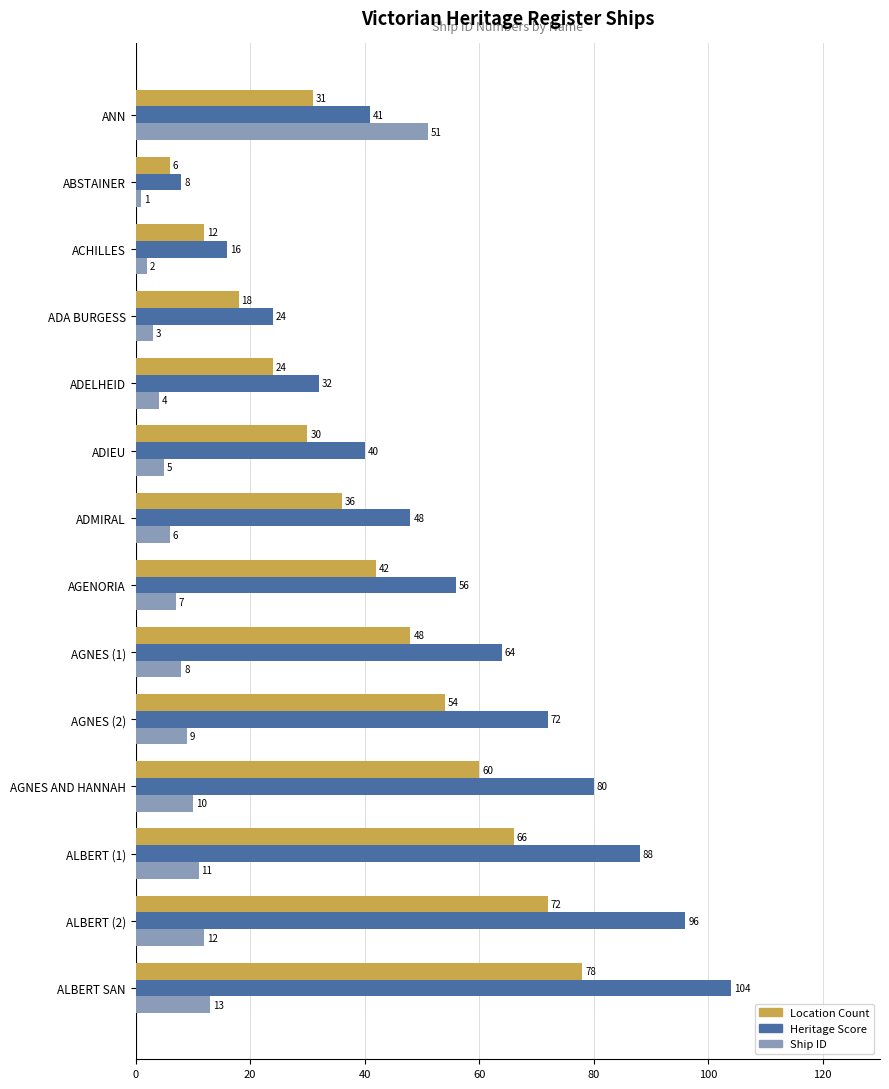

Between AGNES (2) and ALBERT (2), which series saw the biggest shift?

Heritage Score